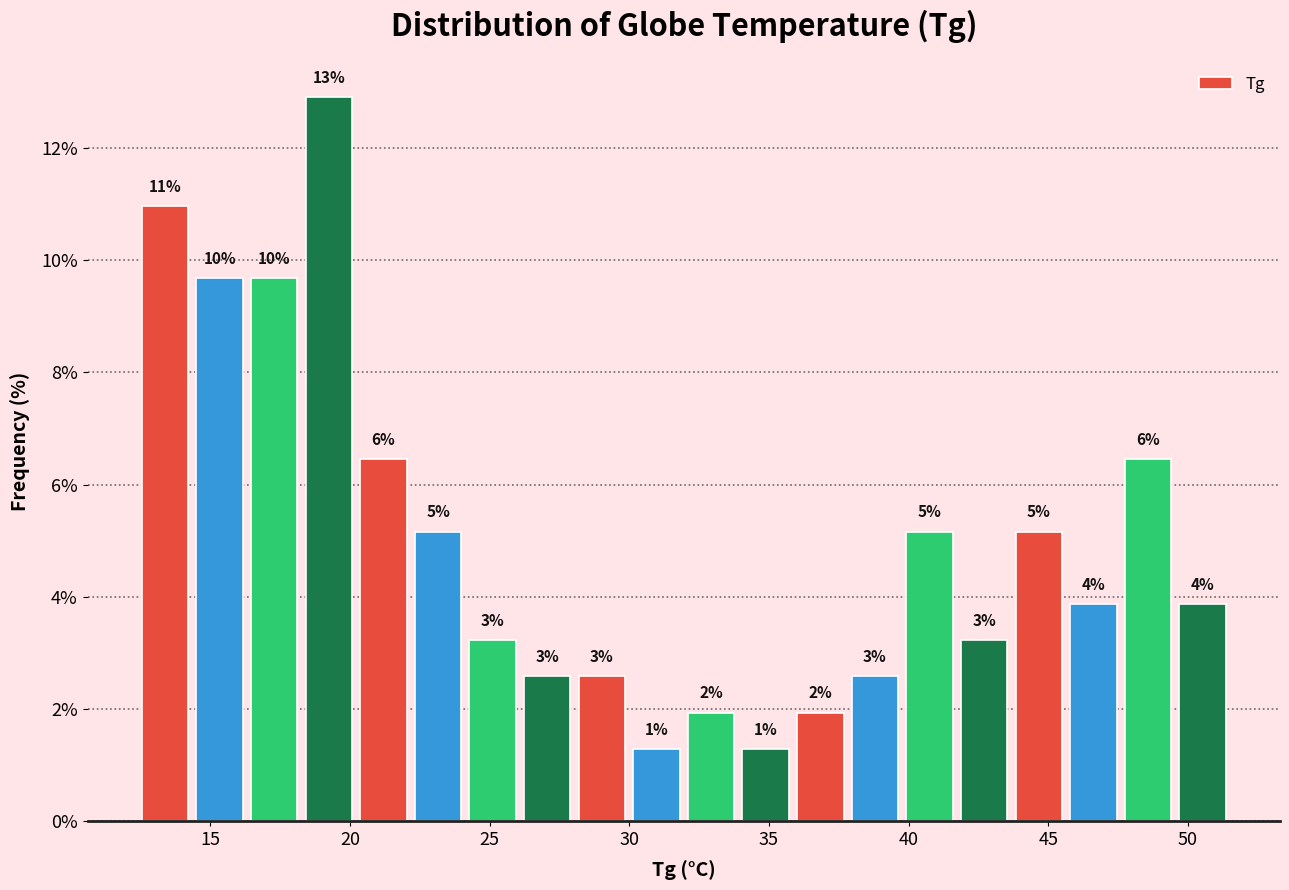

Read against the x-axis, roughly where is the centre of the tallest bar?

19.0